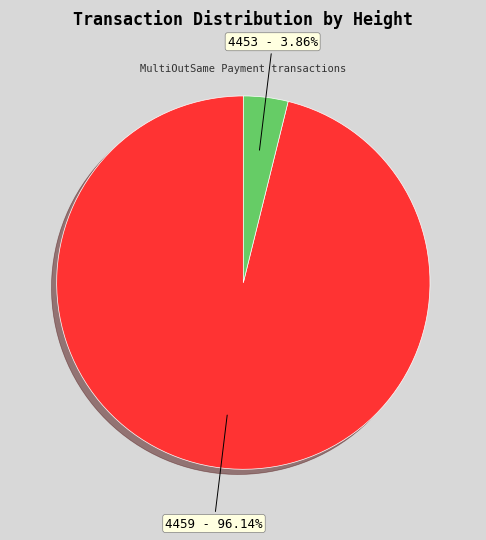

Rank the categories by value from lowest to highest.

4453, 4459